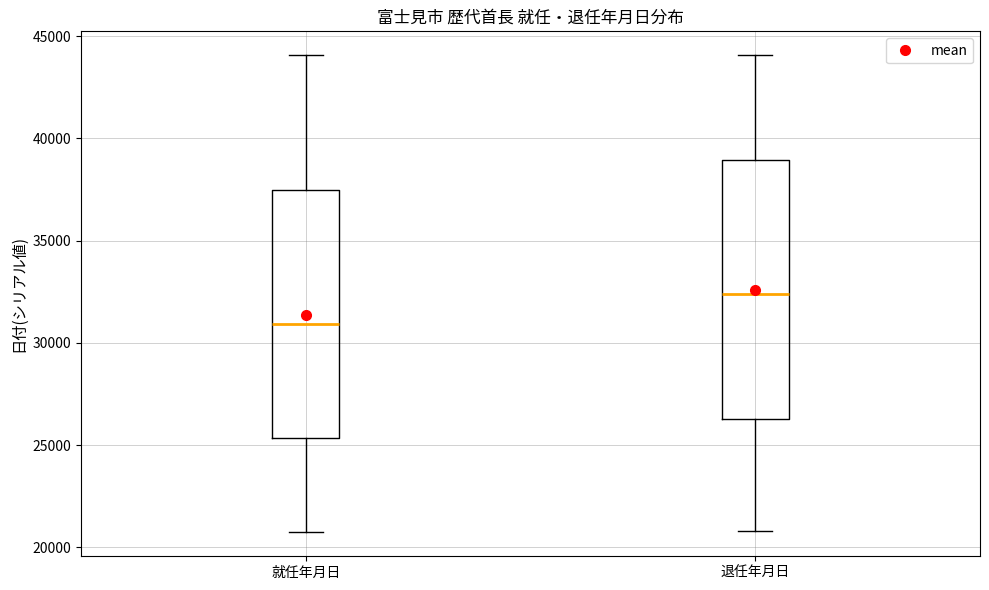

Reading left to right, transcribe this box plot: for each box, give where its median line is, the range the box spans, and where its two whiskers end, as read against the y-axis. The values are not printed on the chart, so give them approximately, as read against the axis.

就任年月日: median 31000, box 25500 to 37500, whiskers 20500 to 44000
退任年月日: median 32500, box 26500 to 39000, whiskers 21000 to 44000